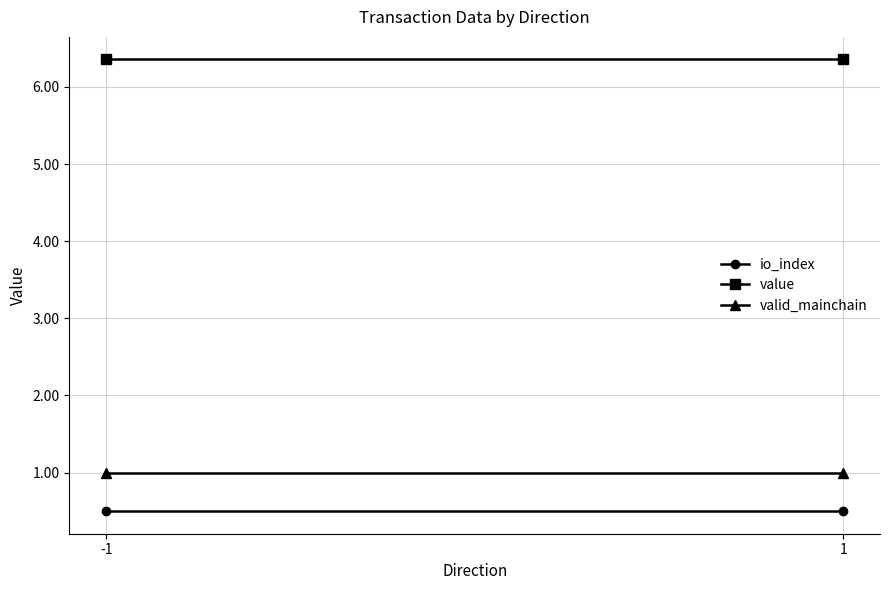

What is the average value of the valid_mainchain series?

1.0